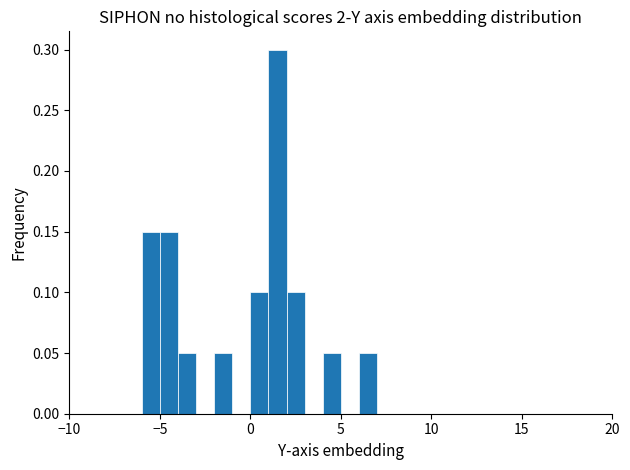

Around what value on the x-axis is the tallest bar? Give the approximate position of its centre, as read against the axis.

1.5